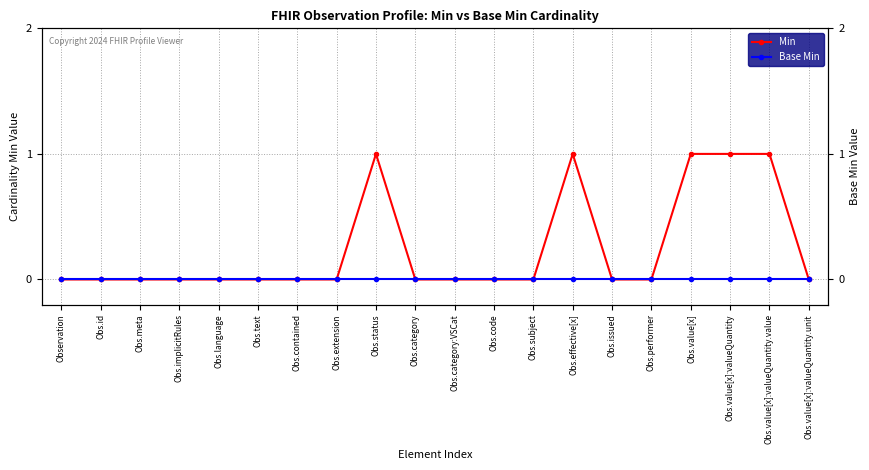

True or false: Min and Base Min cross at least once.

False